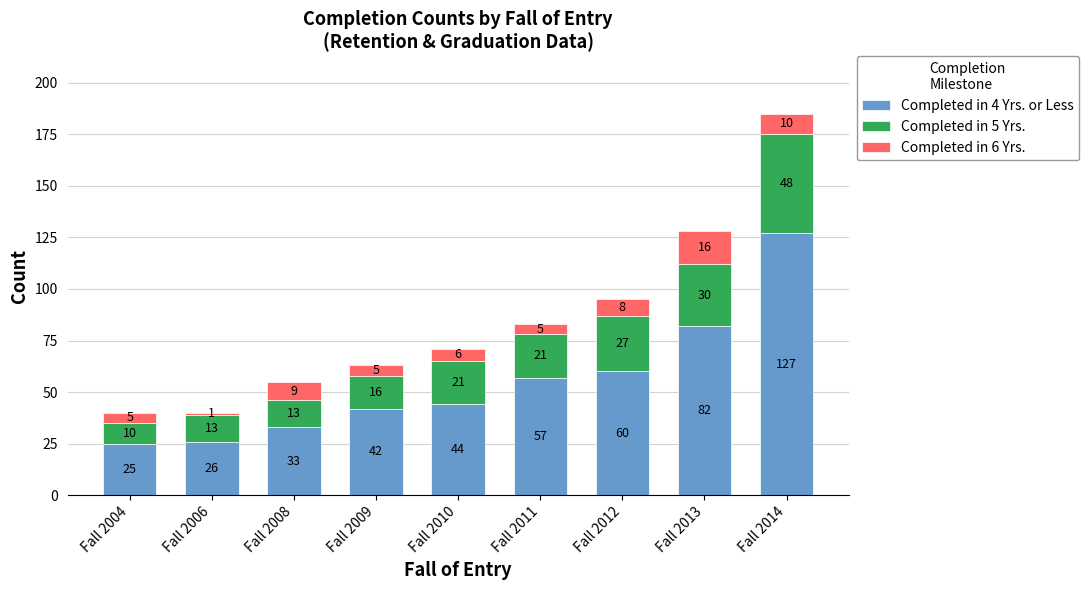

Reading left to right, list the values for the Completed in 4 Yrs. or Less series.

25	26	33	42	44	57	60	82	127